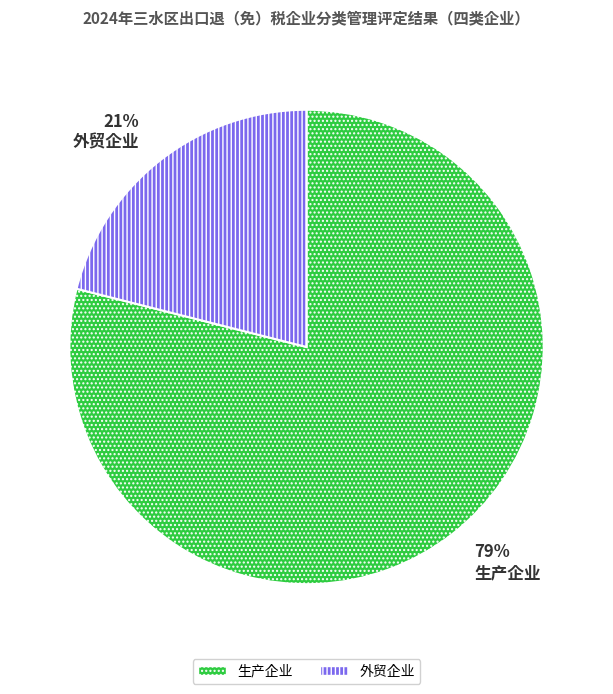

Is 外贸企业 the majority of the pie?

No